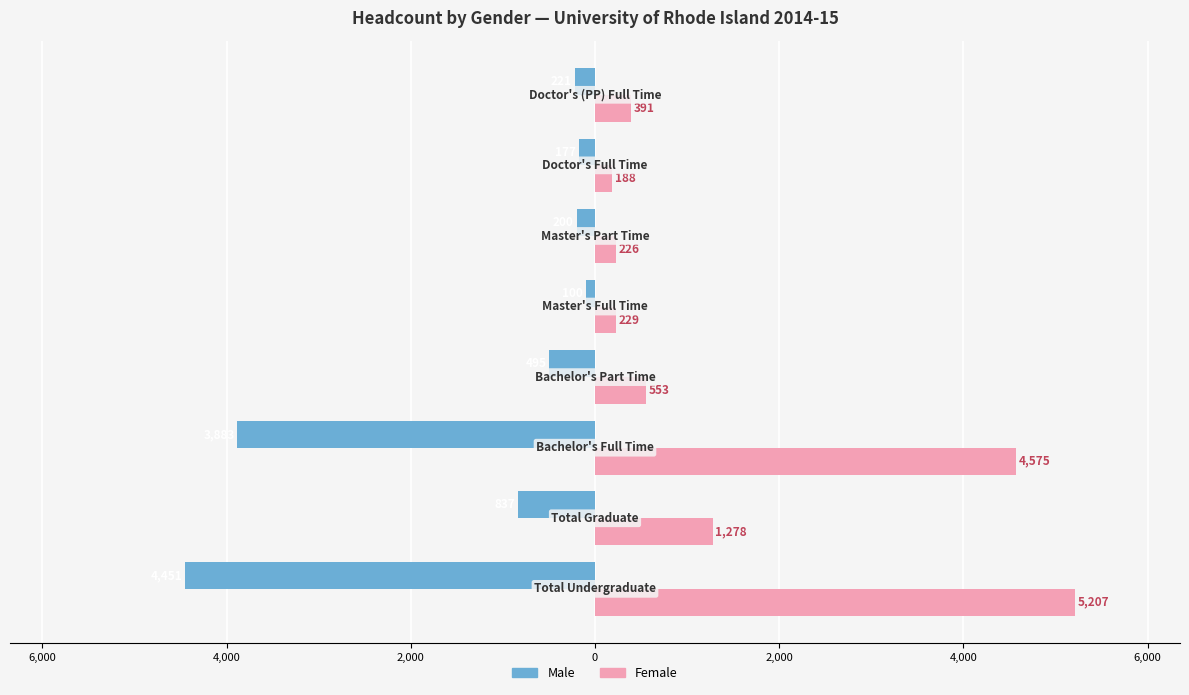

What are all the series names shown in the legend?

Male, Female